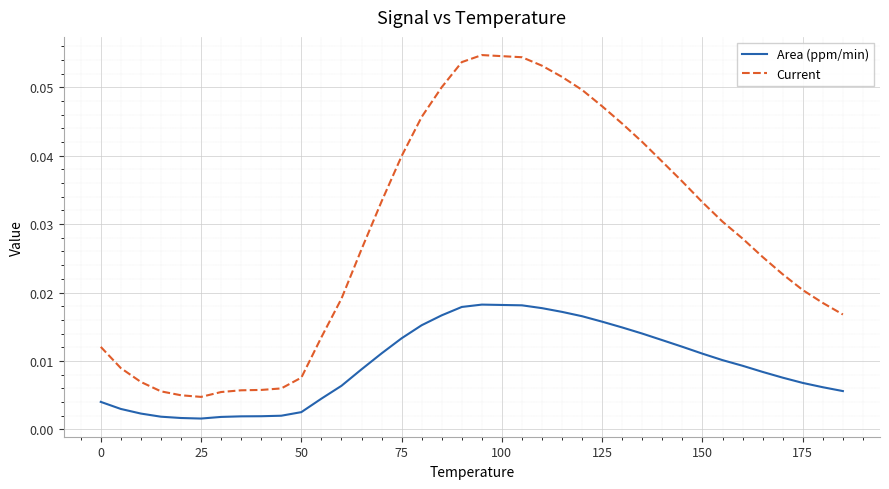

Does the chart have visible grid lines?

Yes